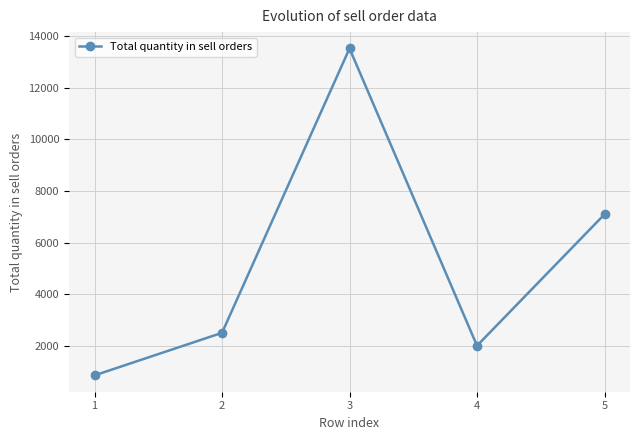

What is the greatest value displayed?

13528